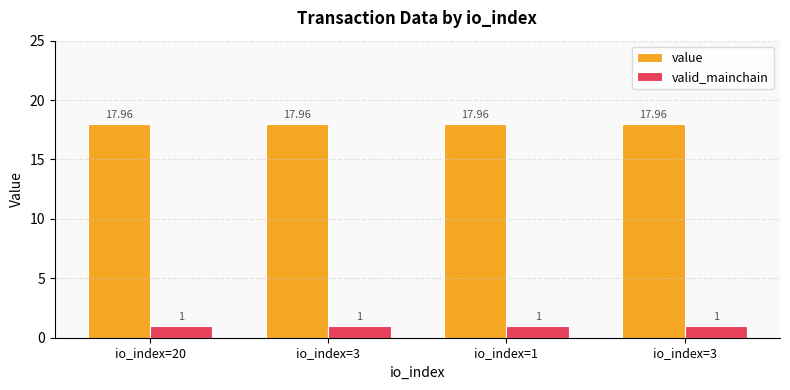

What are all the series names shown in the legend?

value, valid_mainchain